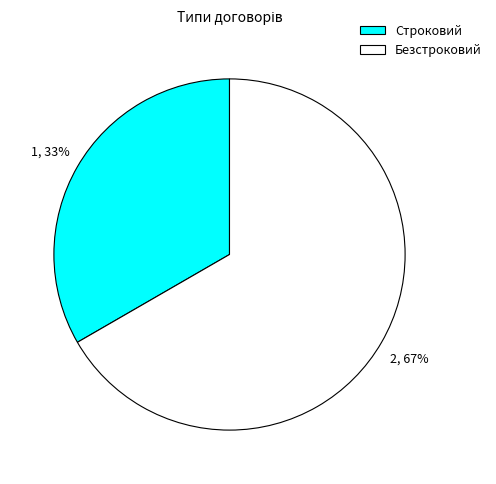

To the nearest percent, what is the average slice percentage?

50%